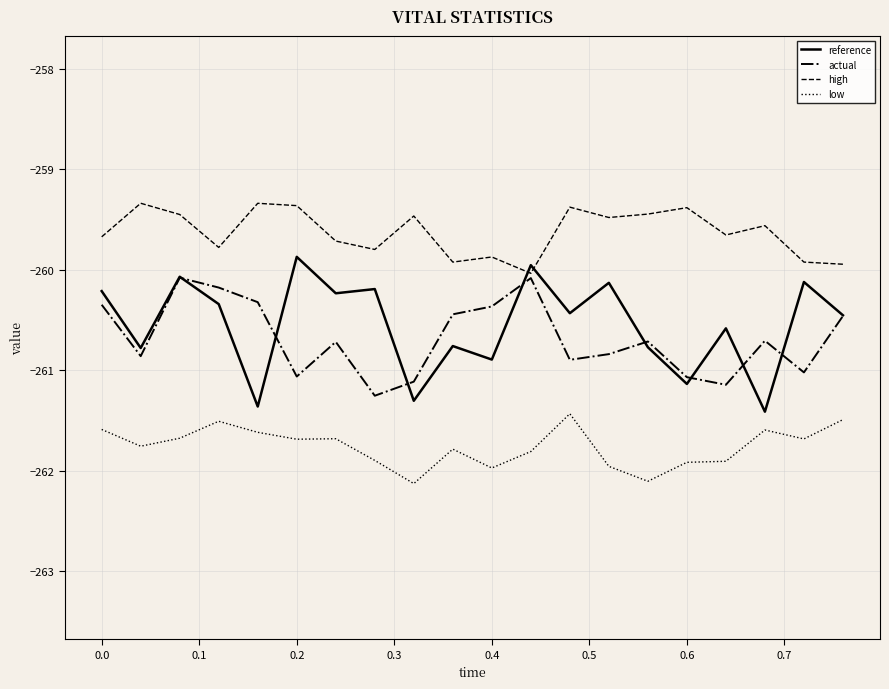

What is the highest value of the low series?

-261.4